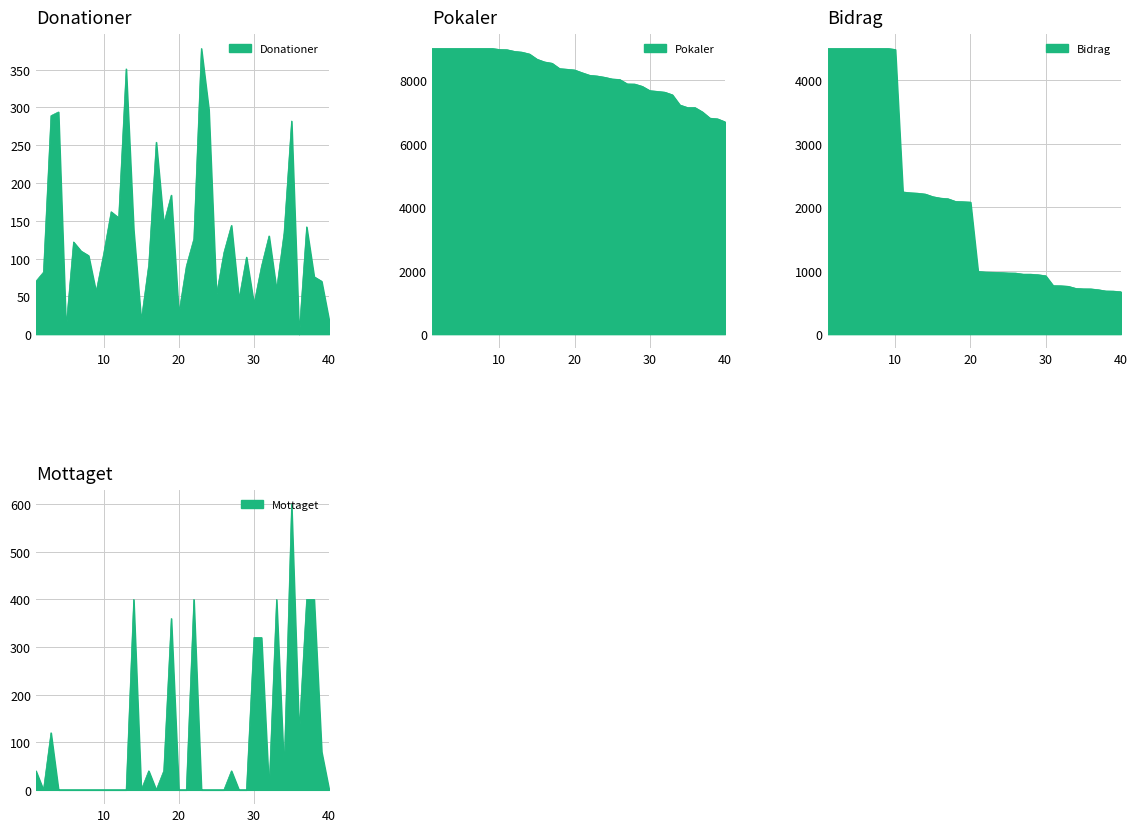

True or false: Mottaget has a value of 308 at 11.

False